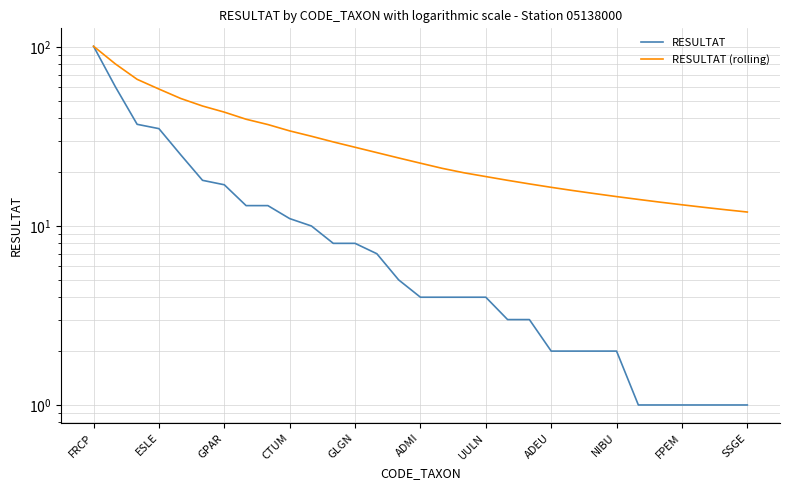

What is the sum of the RESULTAT (rolling) values at 13 and 14?

49.7